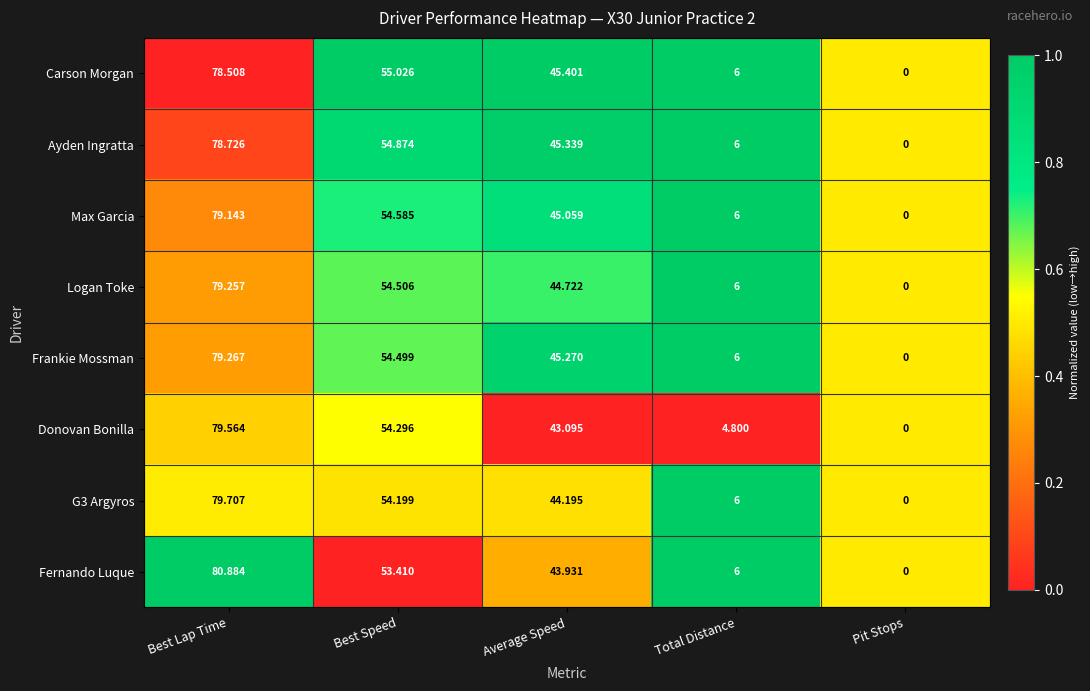

How many data points does each series have?

5